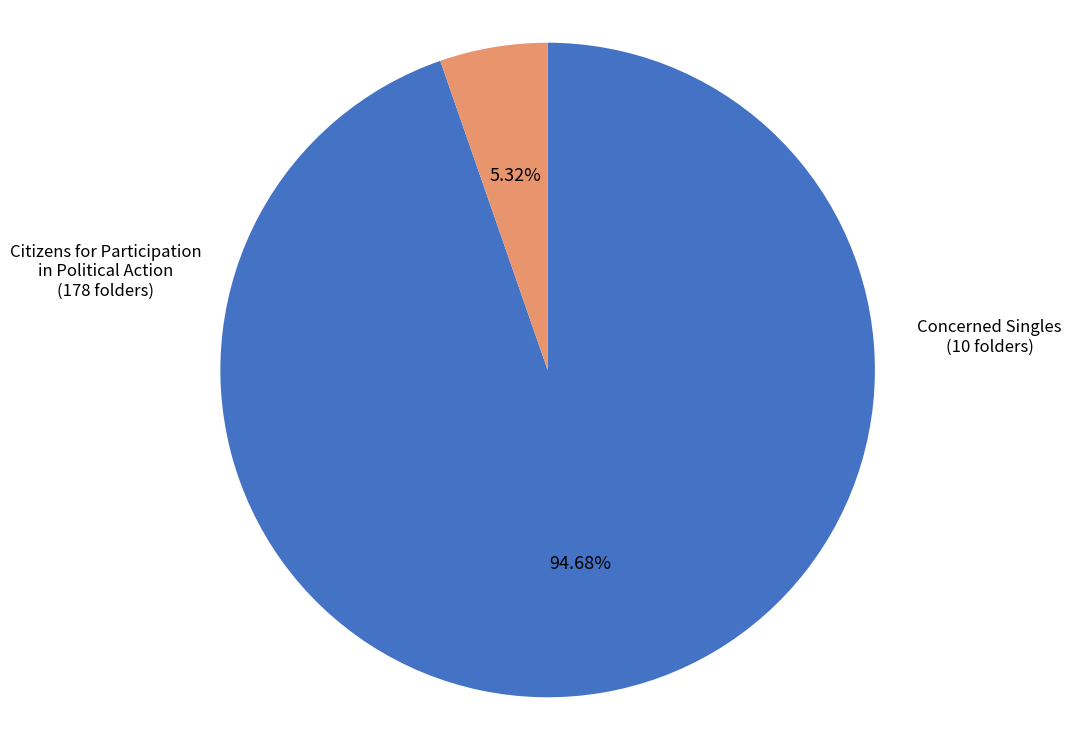

Rank the categories by value from lowest to highest.

Concerned Singles, Citizens for Participation in Political Action